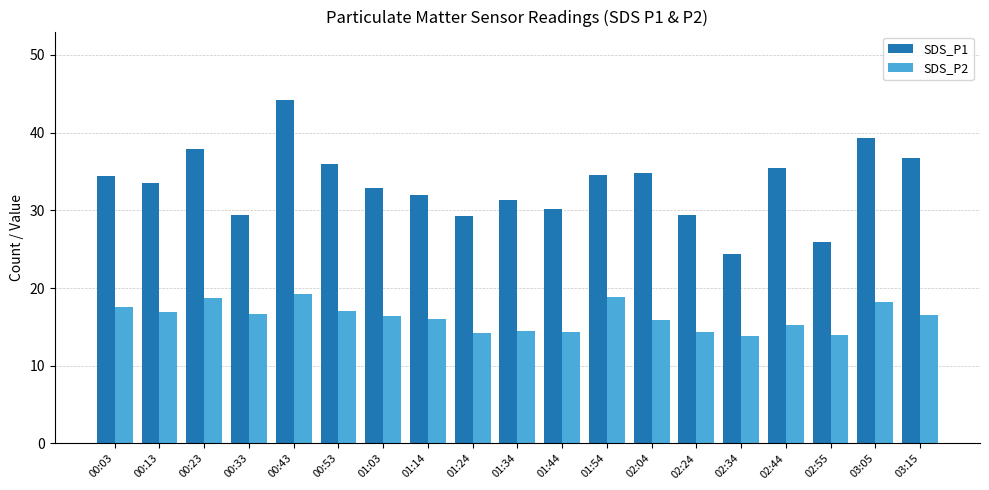

What is the value of the SDS_P1 bar at the 5th from the left?

44.2